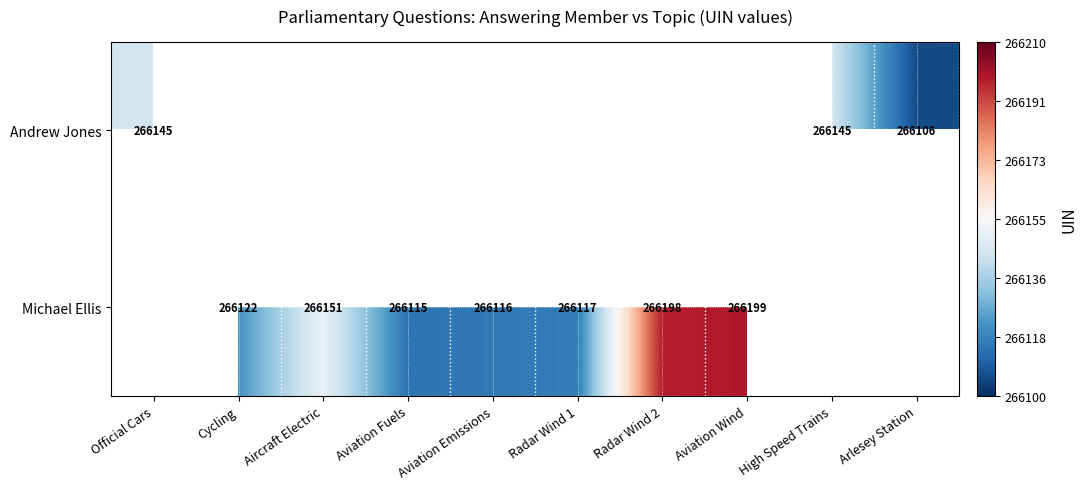

Which category has the highest value across all series?

Aviation Wind